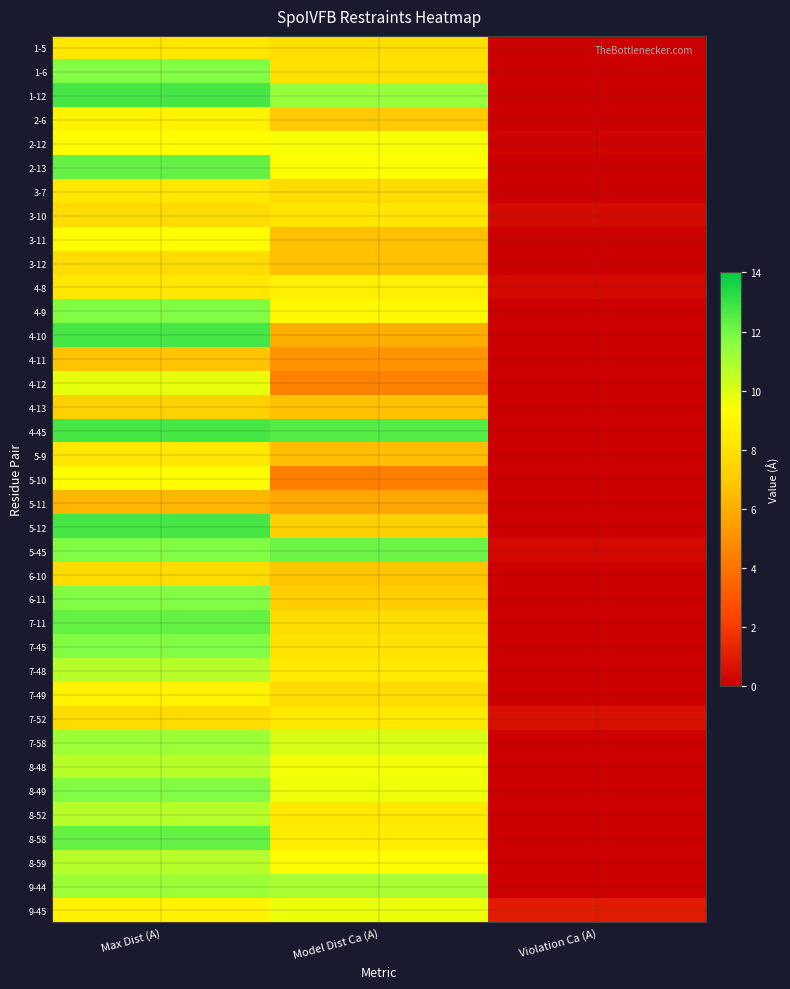

List the series in order of their peak value, highest first.

1-12, 4-10, 4-45, 5-12, 2-13, 7-11, 8-58, 5-45, 1-6, 4-9, 6-11, 7-45, 8-49, 7-58, 9-44, 7-48, 8-48, 8-52, 8-59, 4-12, 9-45, 2-12, 3-11, 5-10, 2-6, 7-49, 4-8, 7-52, 1-5, 3-7, 5-9, 3-10, 3-12, 6-10, 4-13, 4-11, 5-11